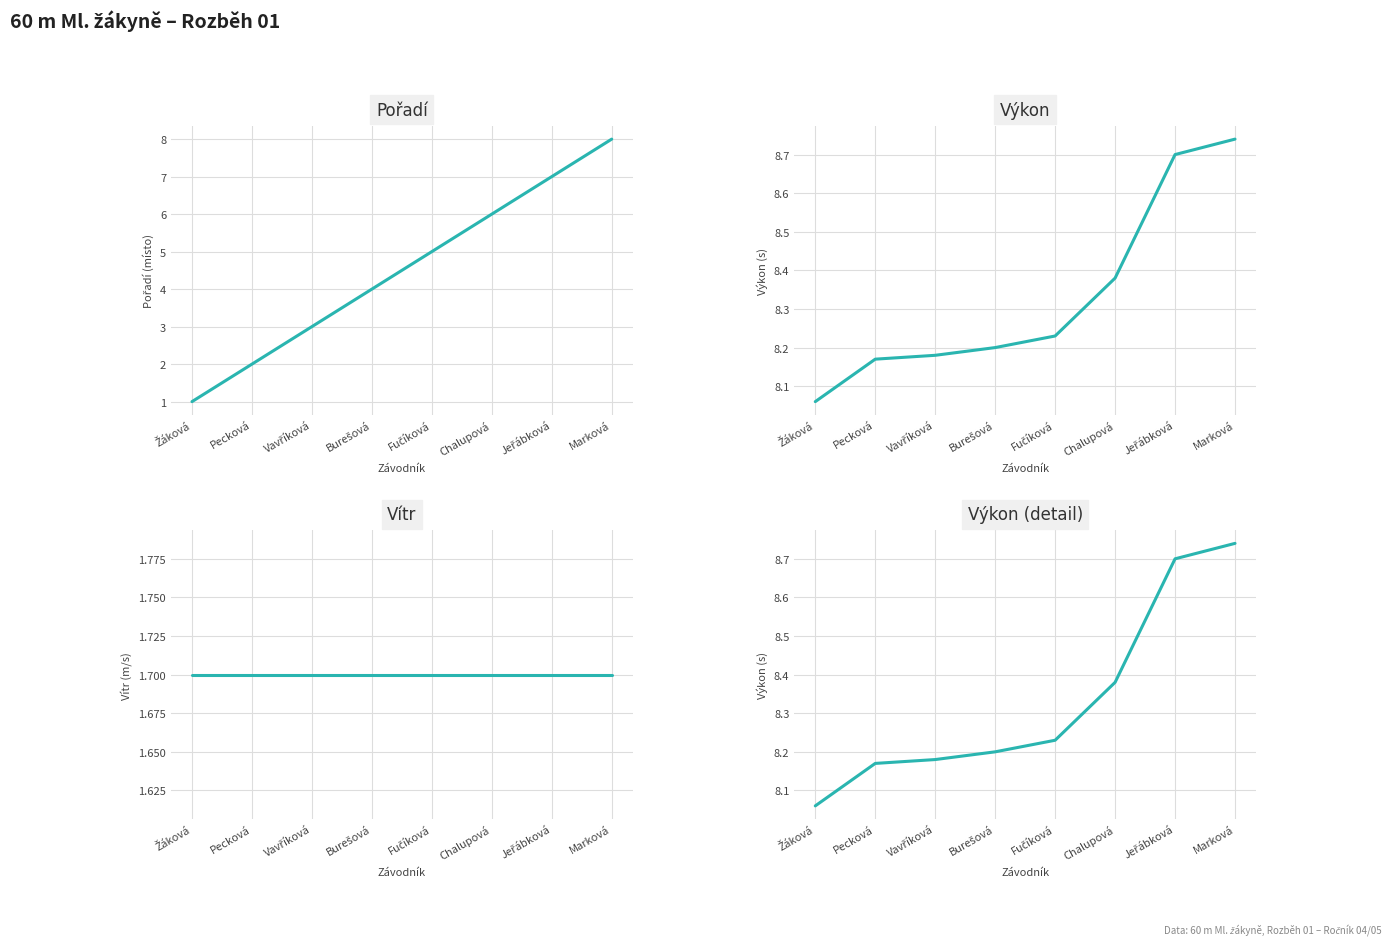

True or false: Pořadí and Výkon cross at least once.

False